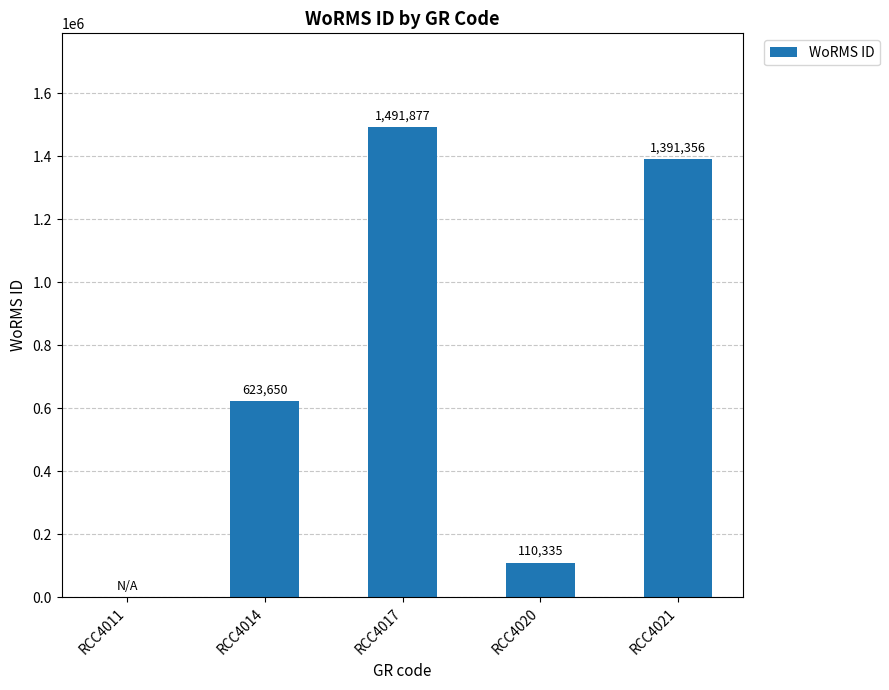

Which category has the highest value across all series?

RCC4017